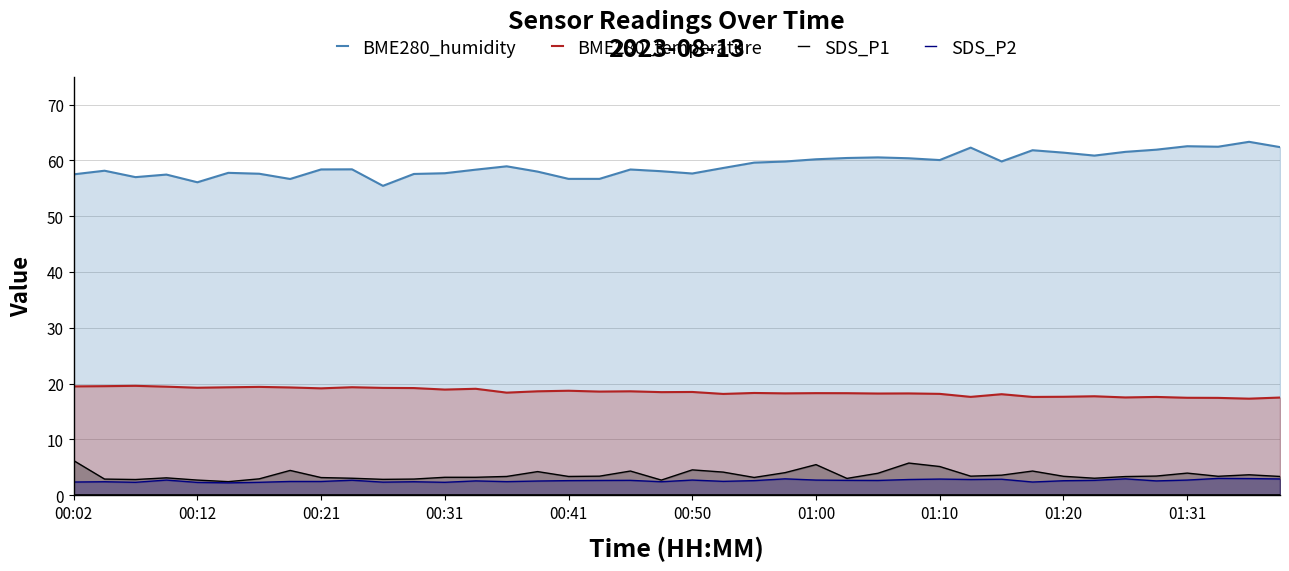

True or false: BME280_humidity and BME280_temperature cross at least once.

False